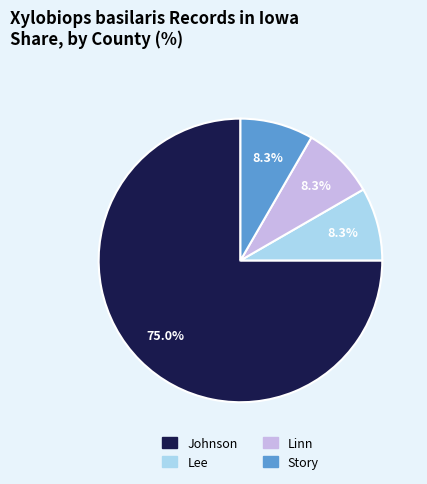

Combined, do Linn and Johnson account for over 50%?

Yes